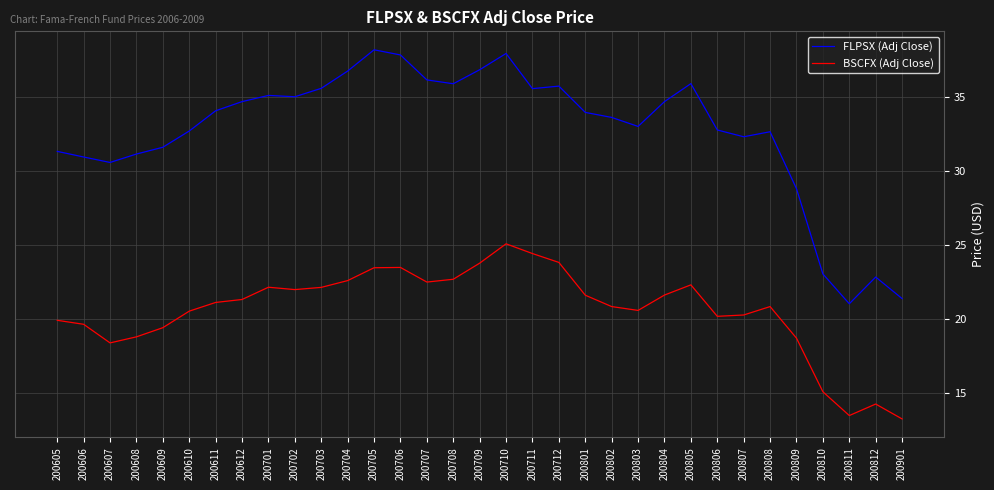

True or false: FLPSX (Adj Close) and BSCFX (Adj Close) intersect in this chart.

False